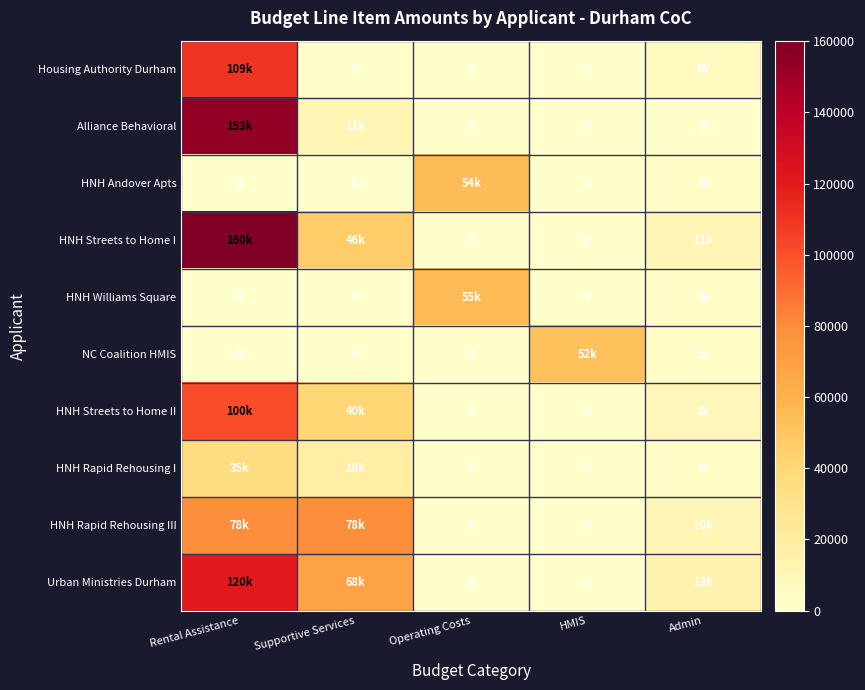

How many values in HNH Williams Square are above zero?

2